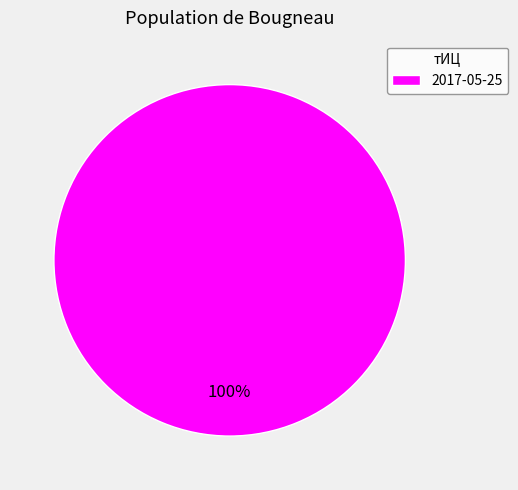

True or false: 2017-05-25 accounts for 93% of the total.

False